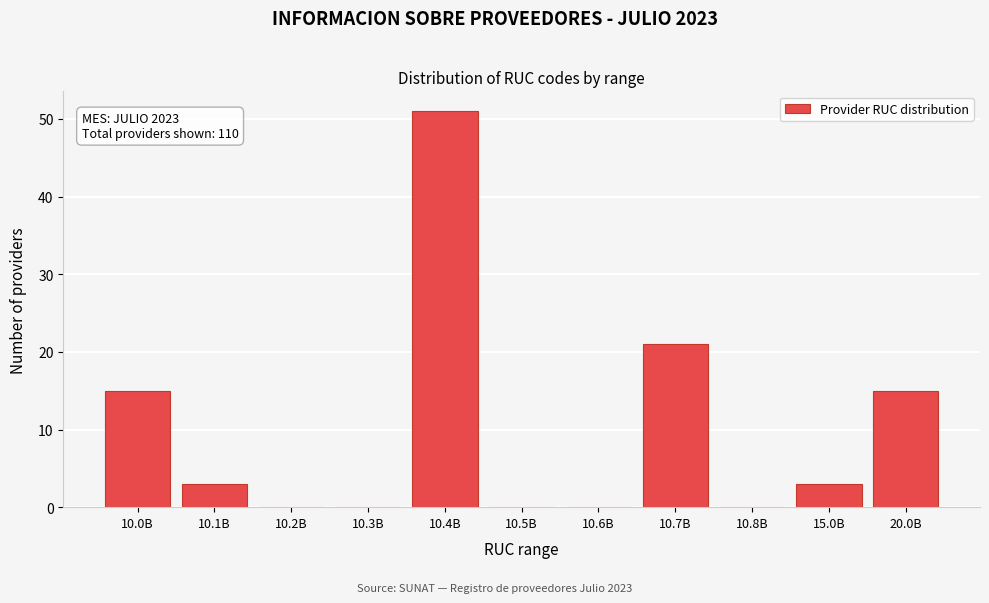

Reading left to right, list all the values displayed in this chart.

10.0B=15	10.1B=3	10.2B=0	10.3B=0	10.4B=51	10.5B=0	10.6B=0	10.7B=21	10.8B=0	15.0B=3	20.0B=15